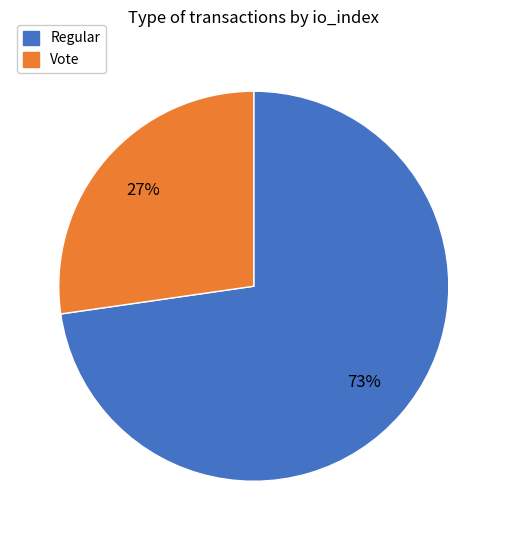

Count the number of slices in the pie.

2